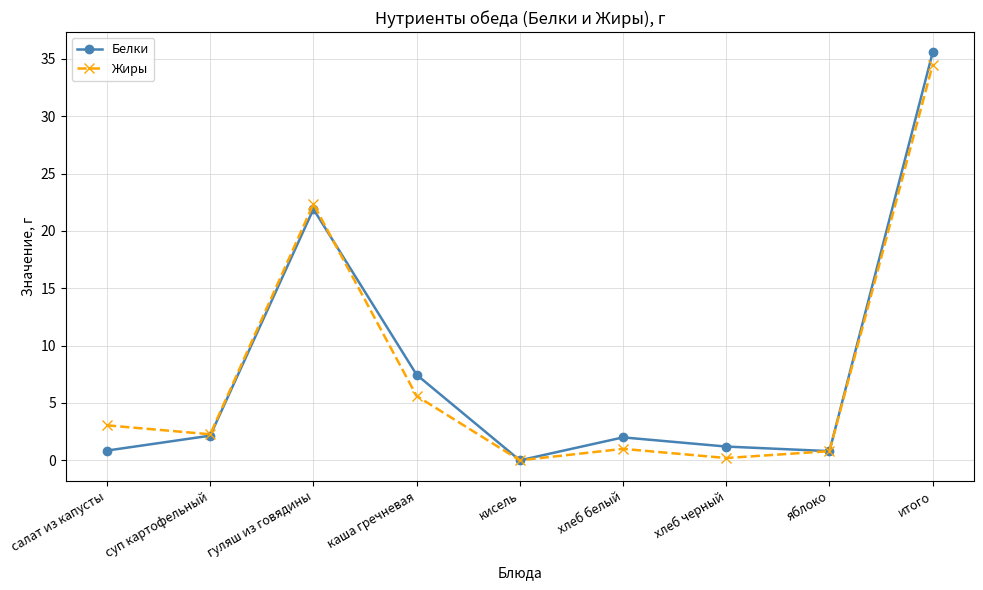

In Белки, how many points are lower than both neighbors (excluding endpoints)?

2